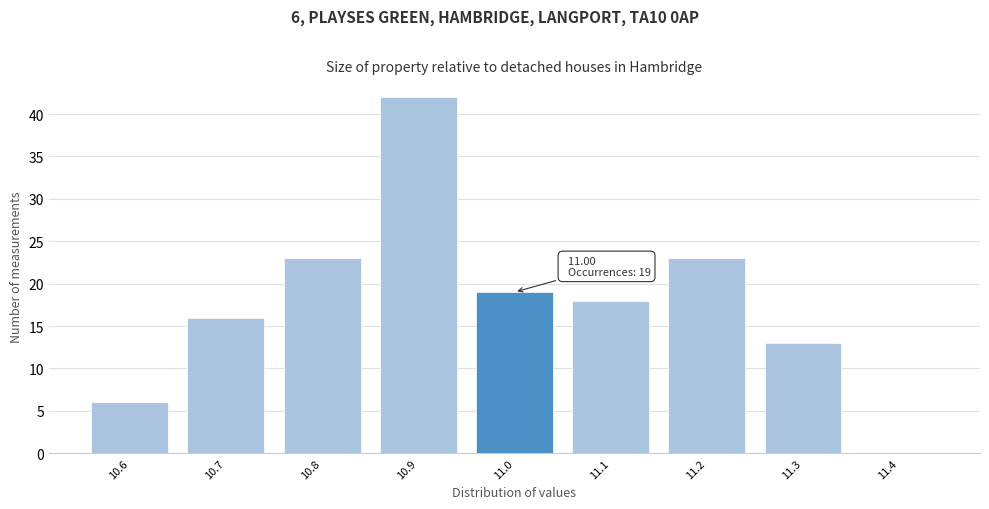

Which range on the x-axis has the tallest bar?

10.85 to 10.95